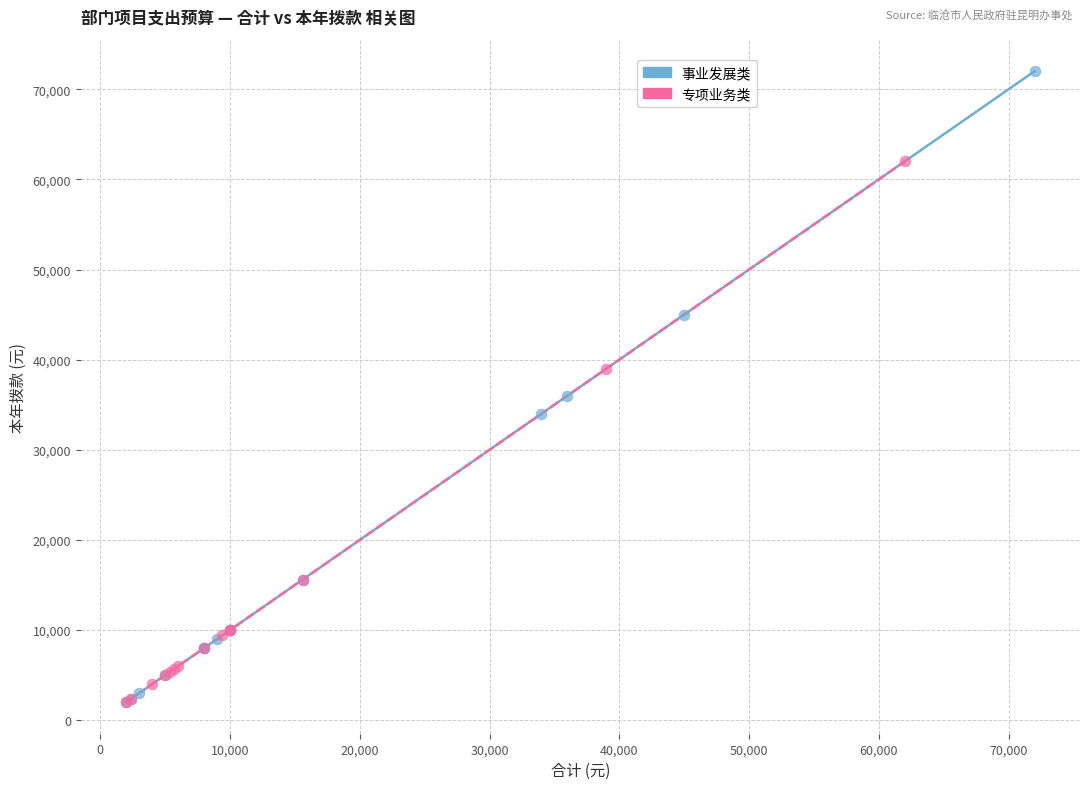

Which series has the widest spread of Y values?

事业发展类